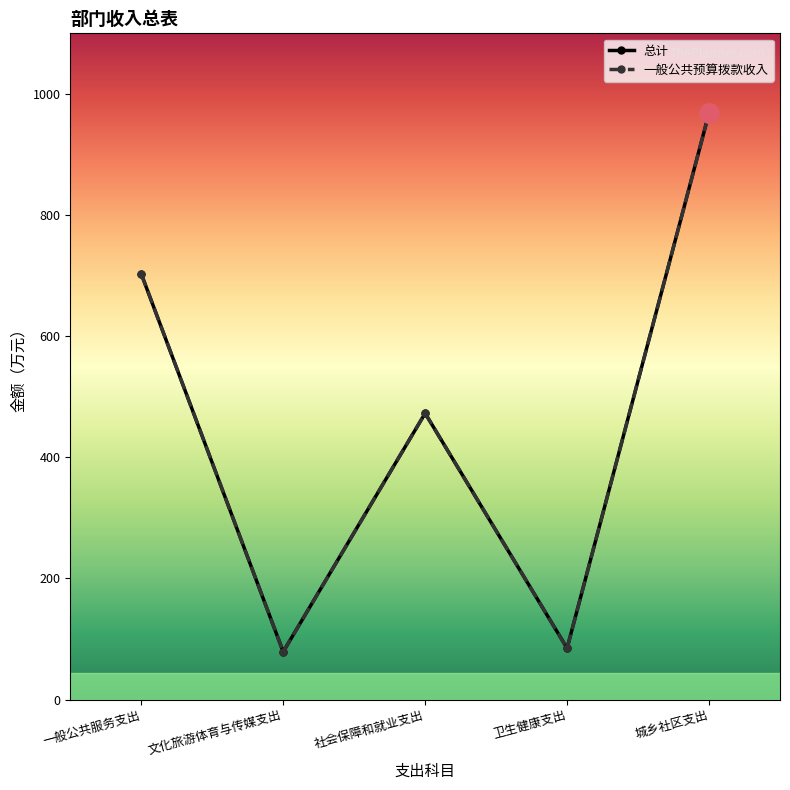

Does the chart have visible grid lines?

No